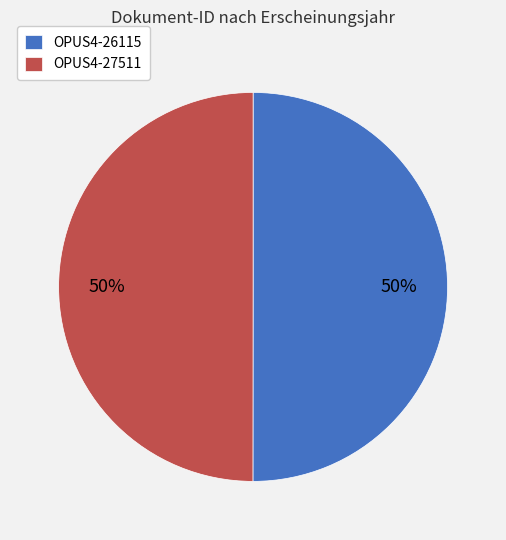

True or false: OPUS4-27511 accounts for 50% of the total.

True